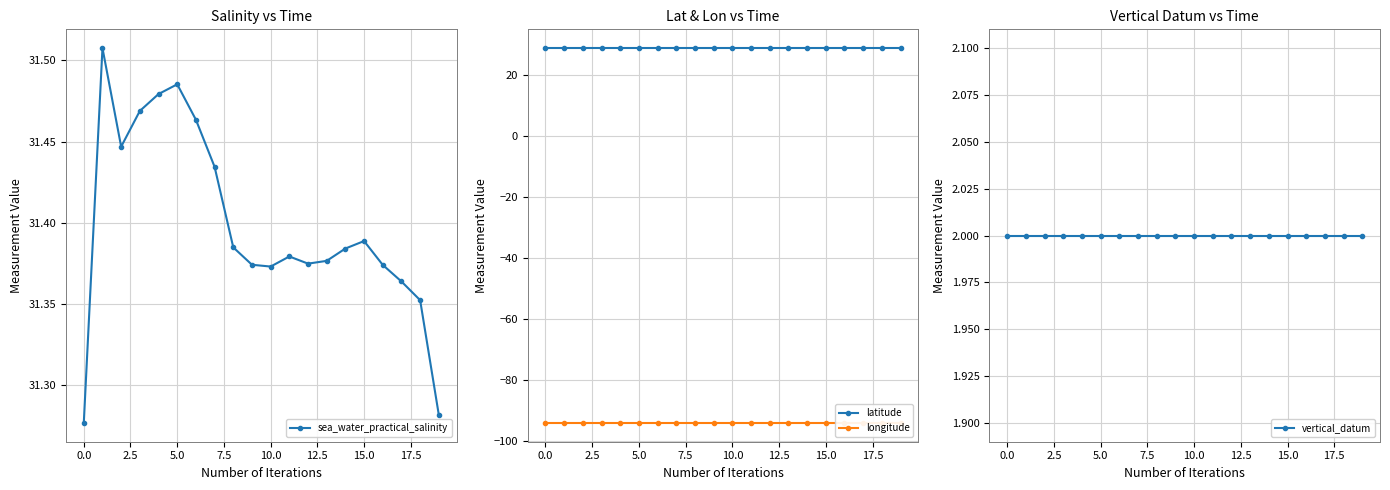

Reading right to left, what are all the values shown in this chart?

sea_water_practical_salinity: 31.3	31.4	31.4	31.4	31.4	31.4	31.4	31.4	31.4	31.4	31.4	31.4	31.4	31.5	31.5	31.5	31.5	31.4	31.5	31.3
latitude: 28.8	28.8	28.8	28.8	28.8	28.8	28.8	28.8	28.8	28.8	28.8	28.8	28.8	28.8	28.8	28.8	28.8	28.8	28.8	28.8
longitude: -94.2	-94.2	-94.2	-94.2	-94.2	-94.2	-94.2	-94.2	-94.2	-94.2	-94.2	-94.2	-94.2	-94.2	-94.2	-94.2	-94.2	-94.2	-94.2	-94.2
vertical_datum: 2.0	2.0	2.0	2.0	2.0	2.0	2.0	2.0	2.0	2.0	2.0	2.0	2.0	2.0	2.0	2.0	2.0	2.0	2.0	2.0